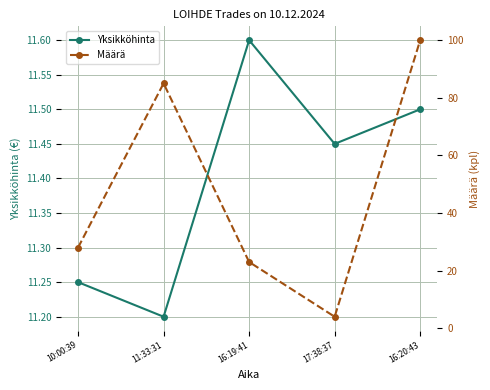

What is the value of the Määrä point at the 5th from the left?

100.0